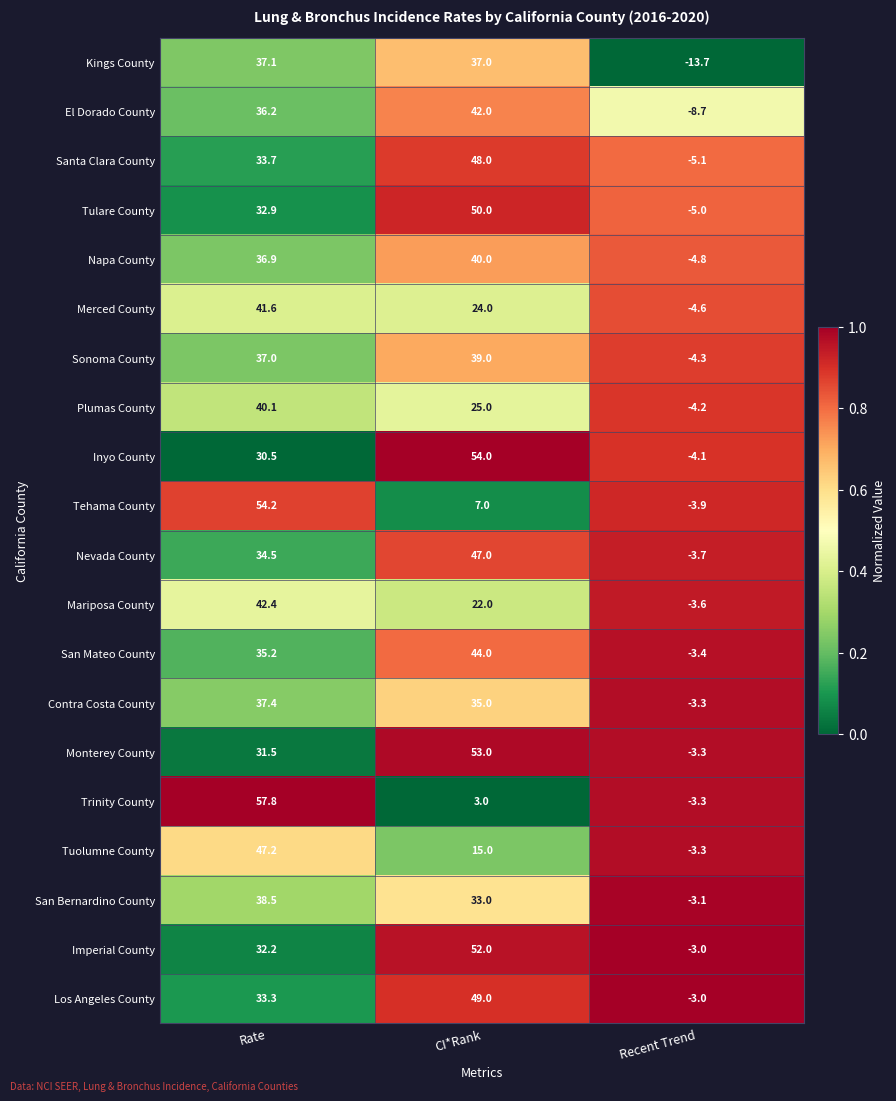

The Merced County series shows -2.5 at Recent Trend. True or false?

False